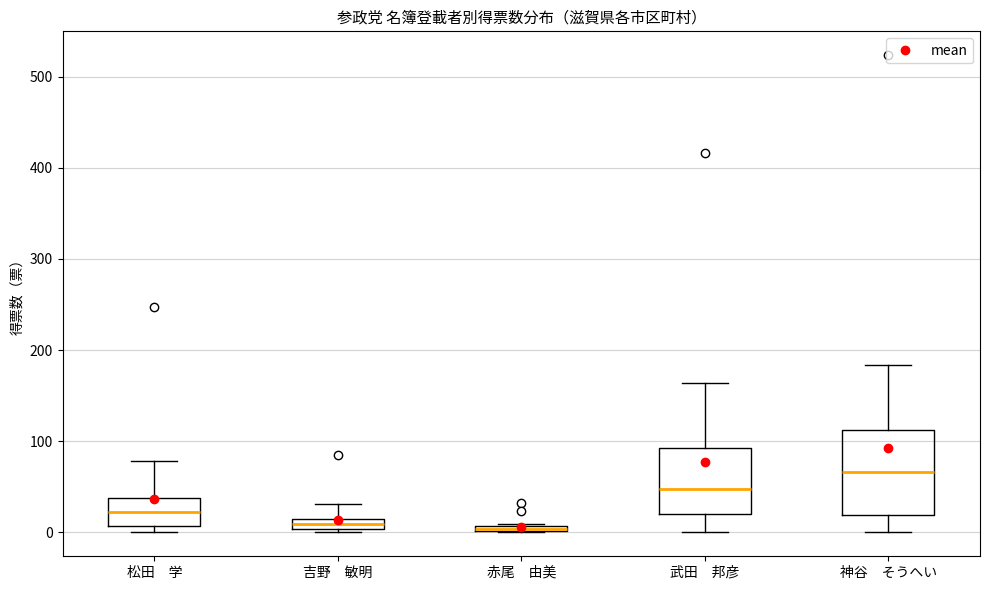

Which box is the tallest, from its lower edge to its upper edge?

神谷 そうへい